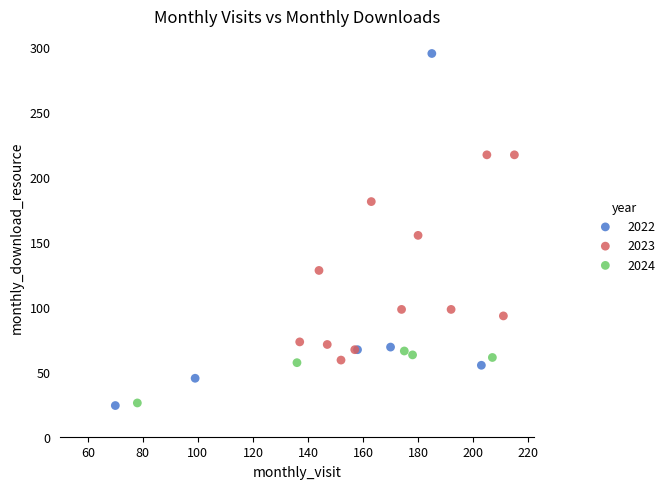

Which series has the widest spread of Y values?

2022